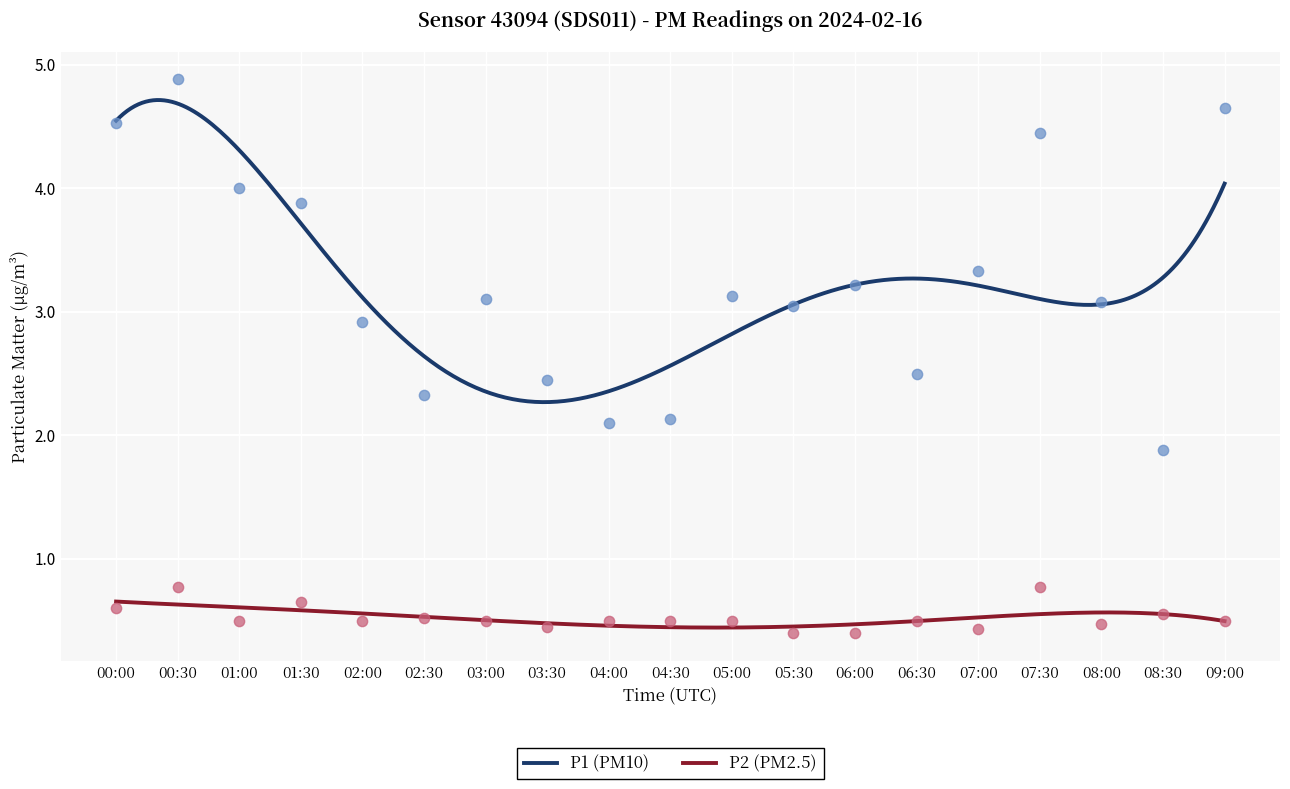

Which series has the widest spread of Y values?

P1